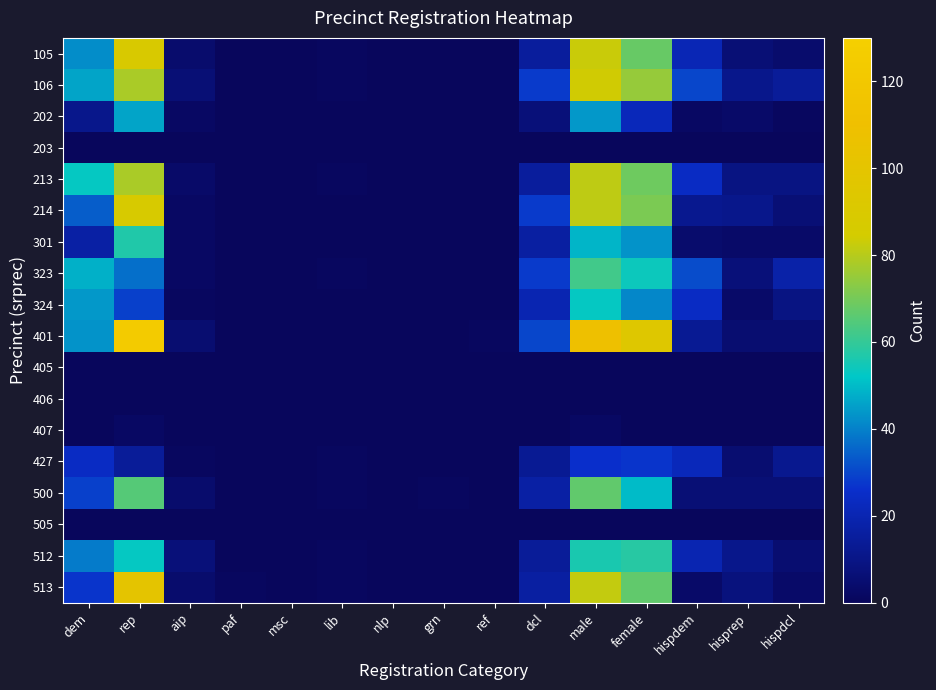

How many data points does each series have?

15